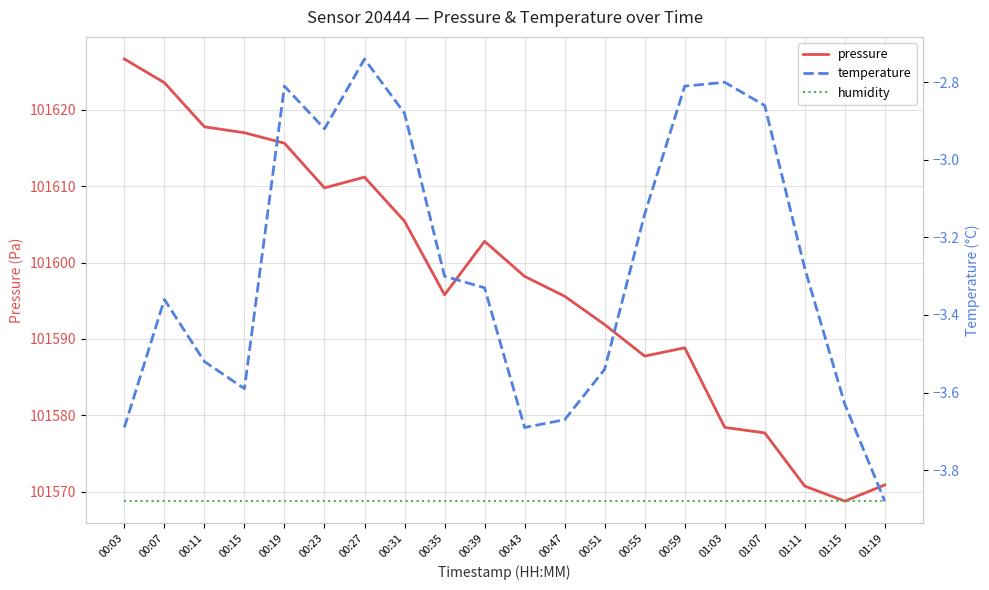

What is the sum of all humidity values?

2031375.0